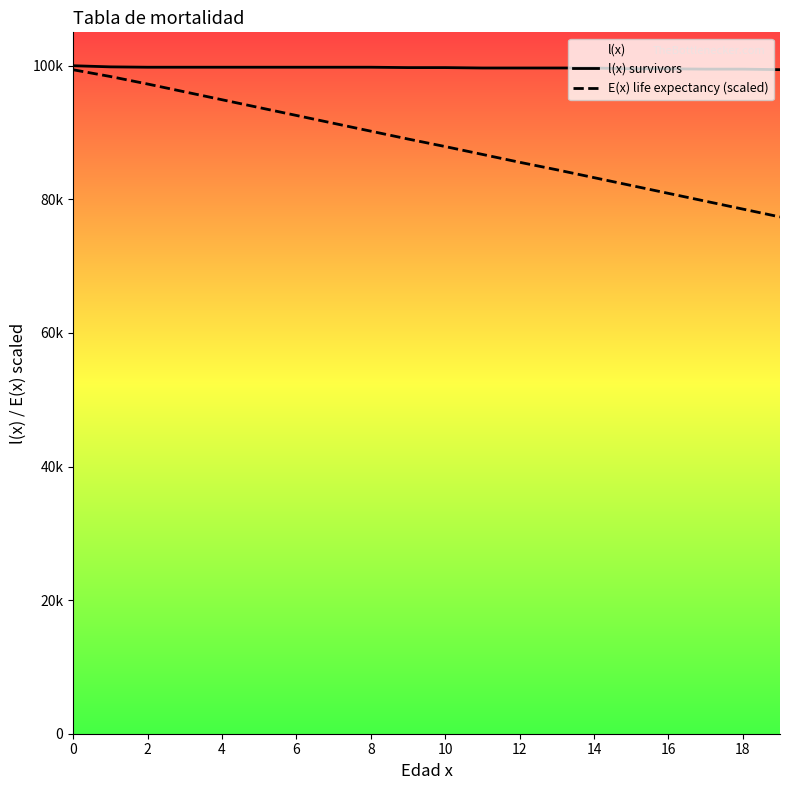

True or false: E(x) life expectancy (scaled) has more than 2 interior local peaks.

False